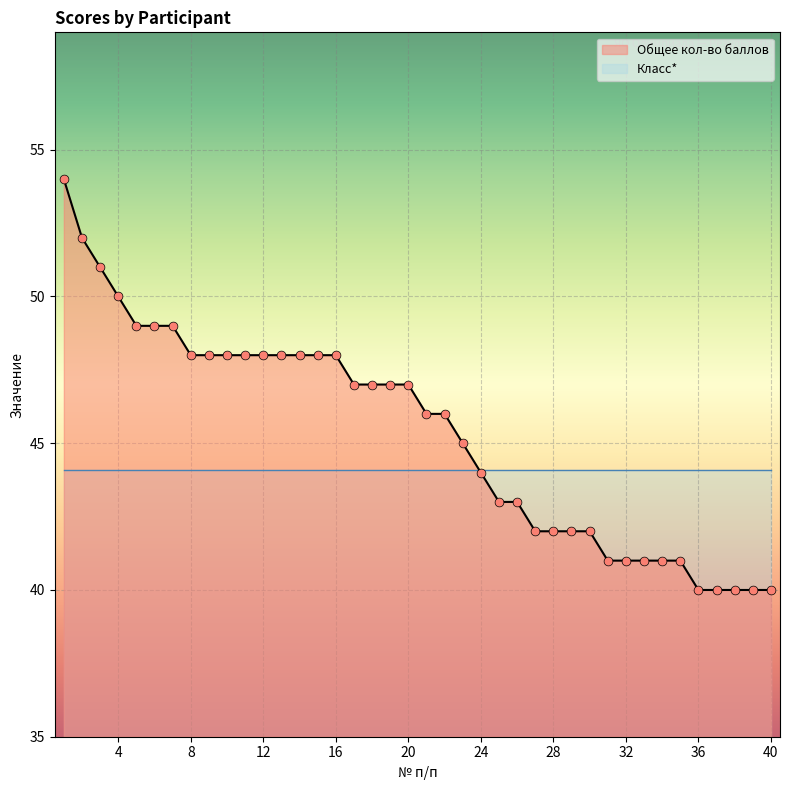

Between 14 and 22, which is larger?

14